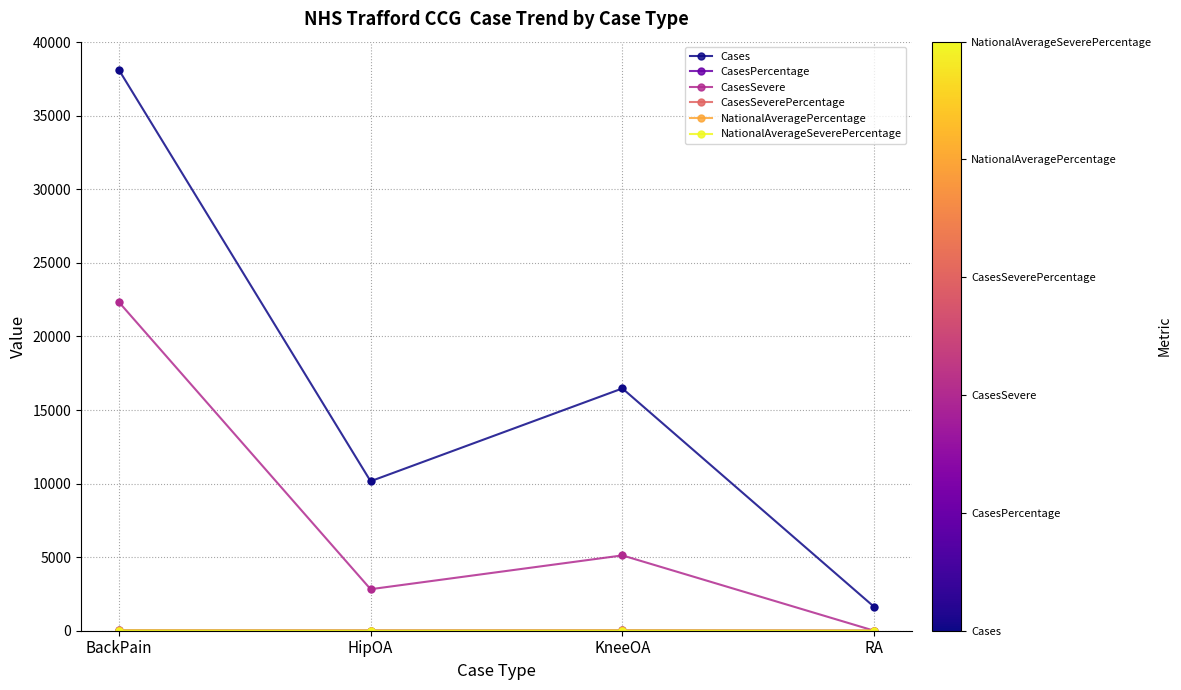

Which series has the largest total across all categories?

Cases